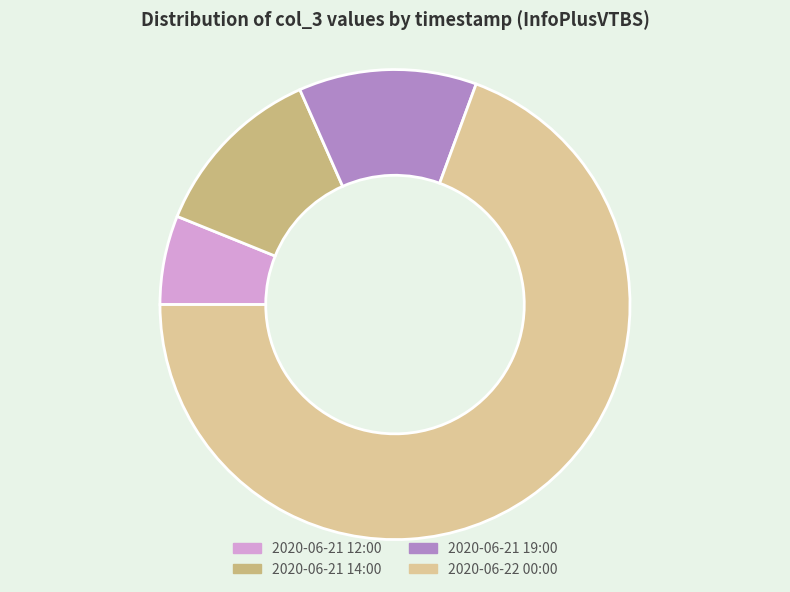

What is the majority slice?

2020-06-22 00:00